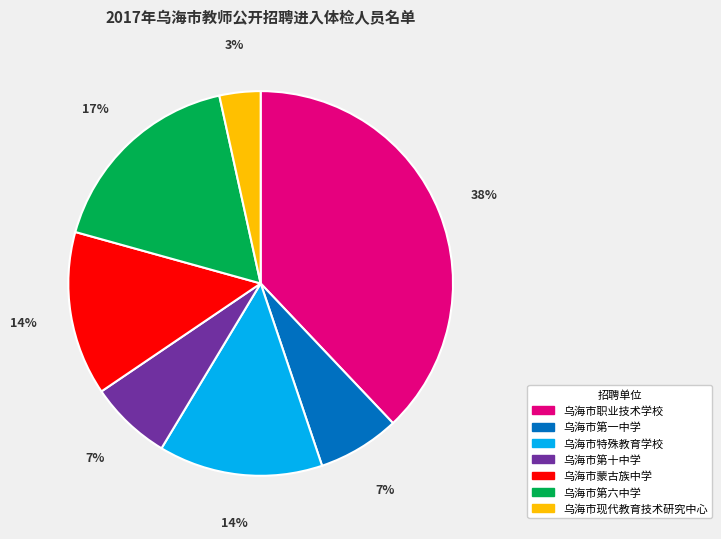

Do 乌海市第十中学 and 乌海市第一中学 together represent more than half of the pie?

No